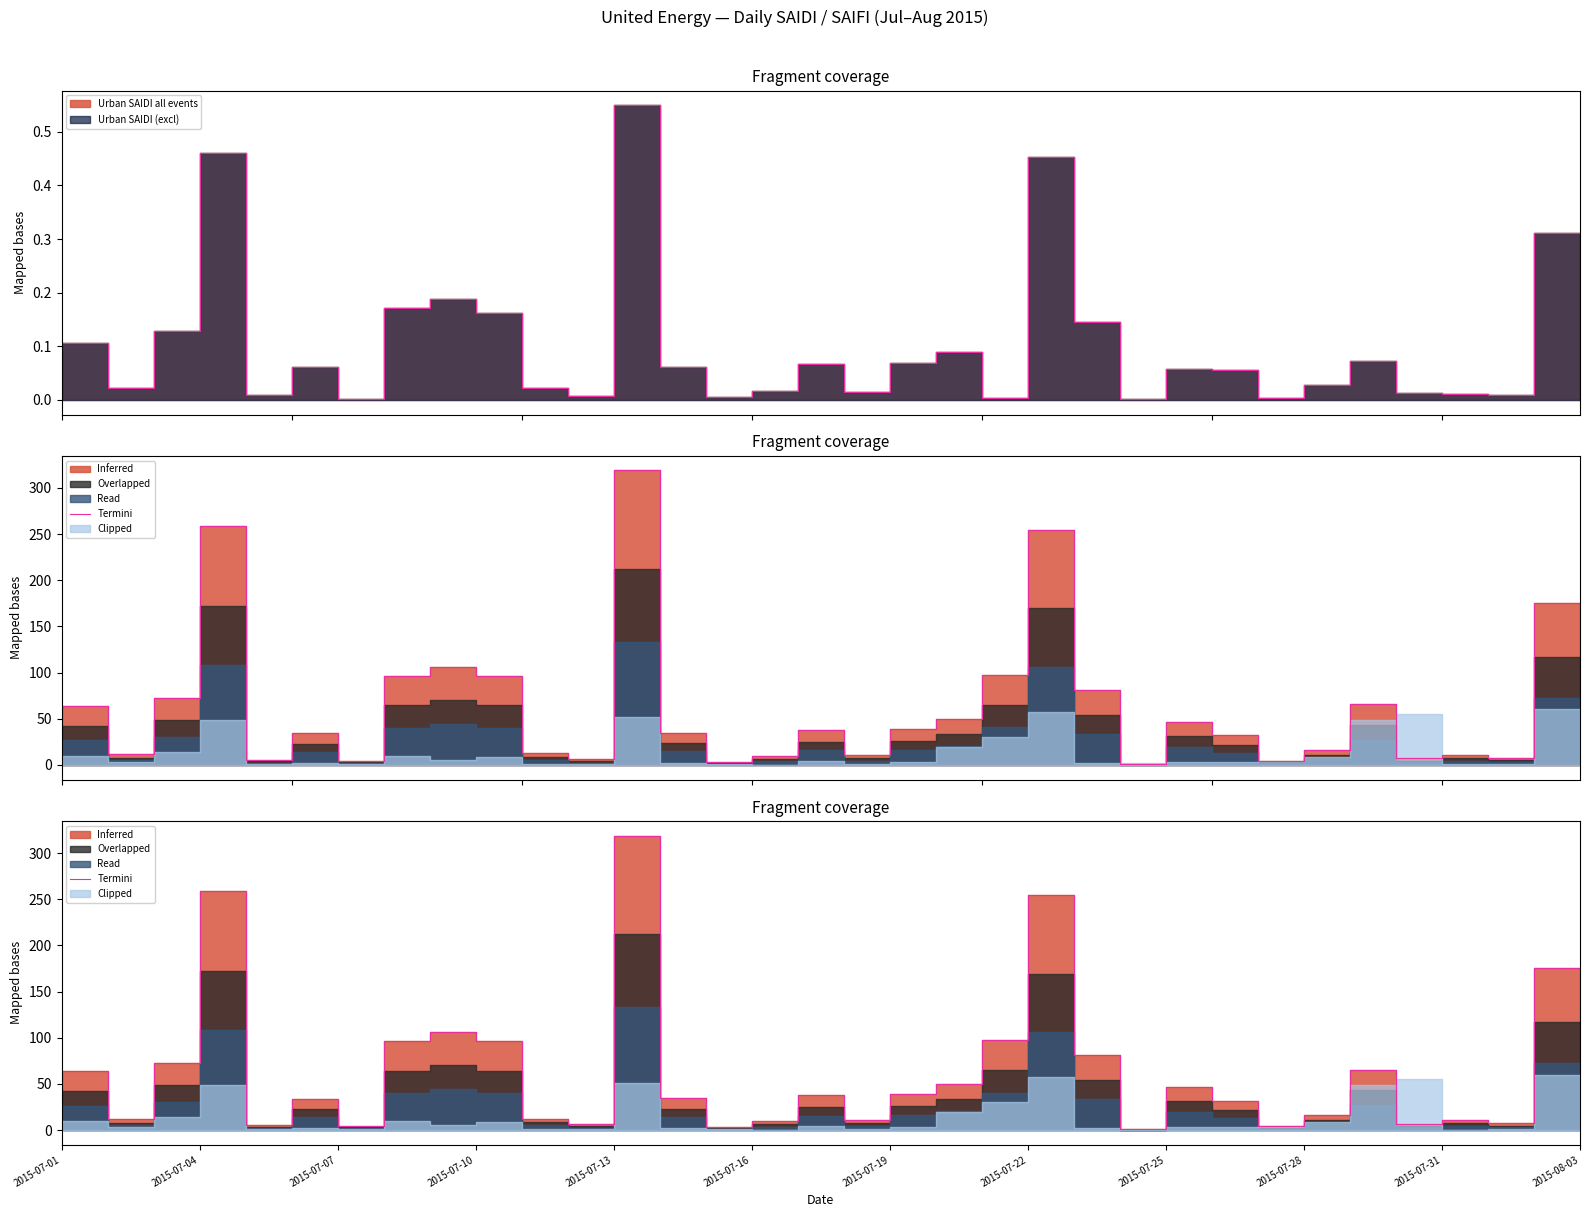

Where is the first local maximum?

2015-07-04